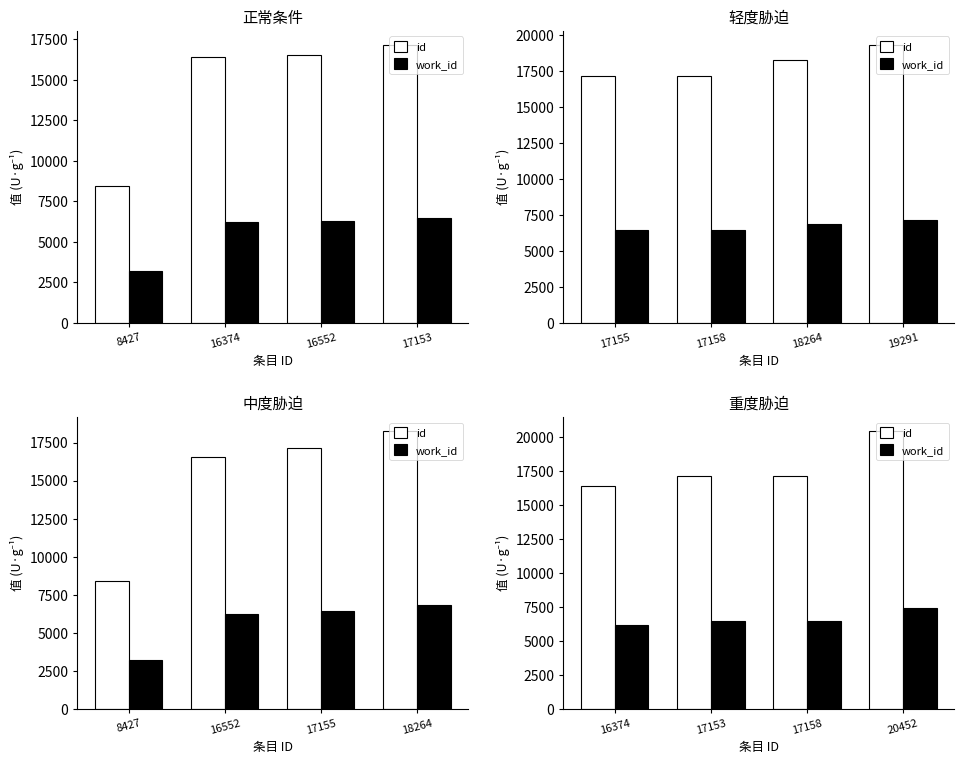

What is the value of the work_id bar at the 4th from the left?

7404